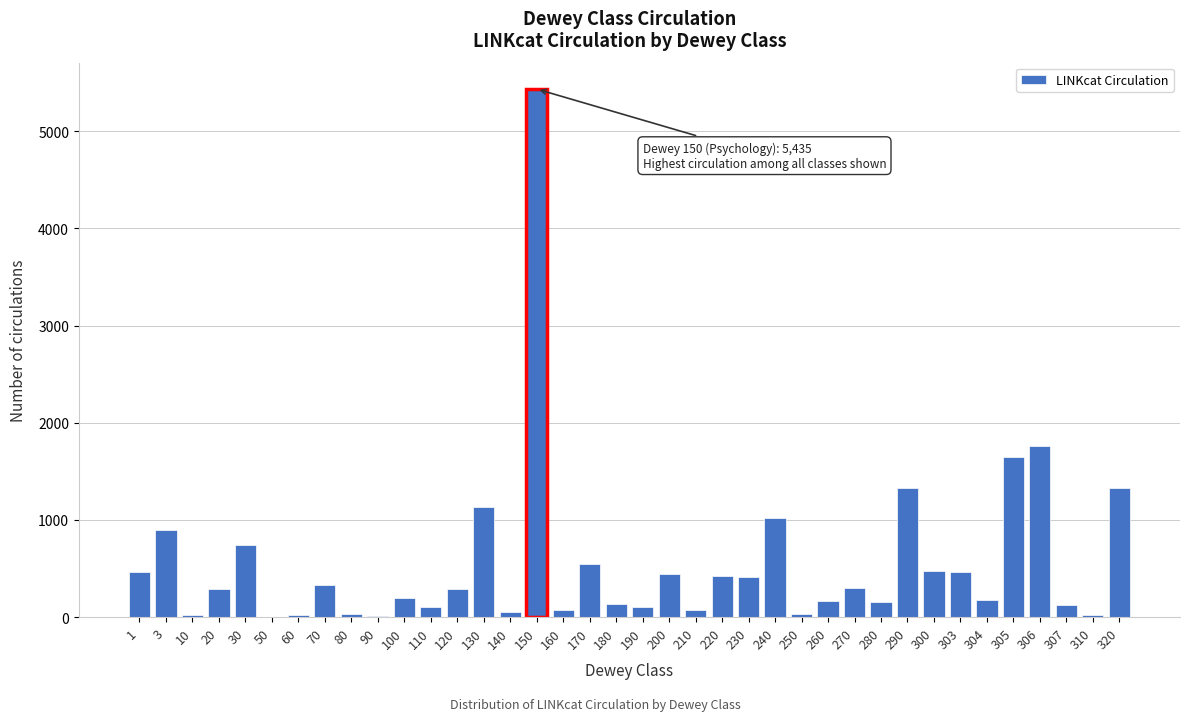

What is the sum of all values?

21257